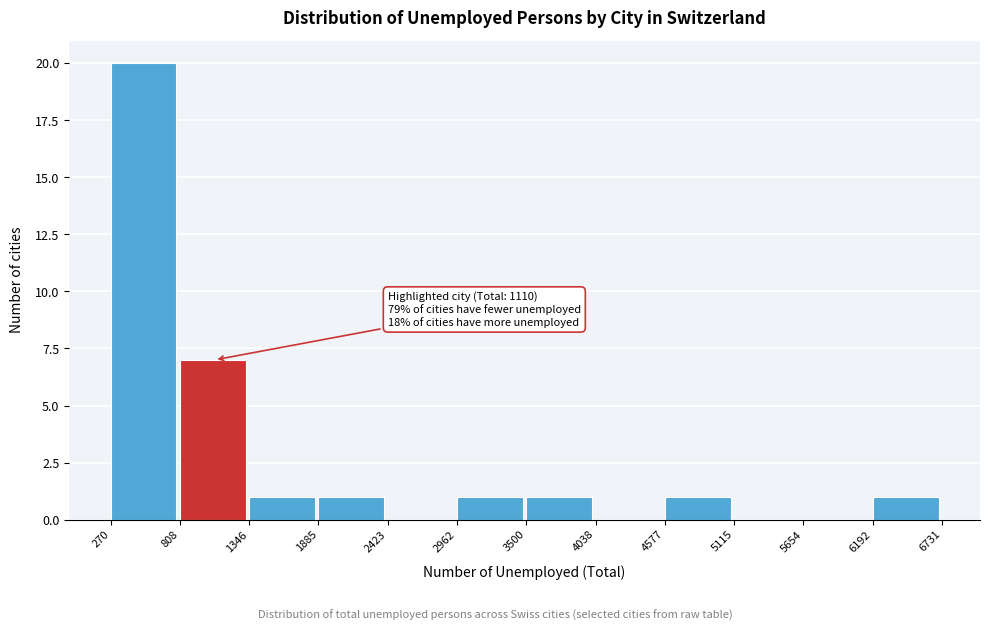

Over which range of the x-axis is the bar tallest?

270 to 808